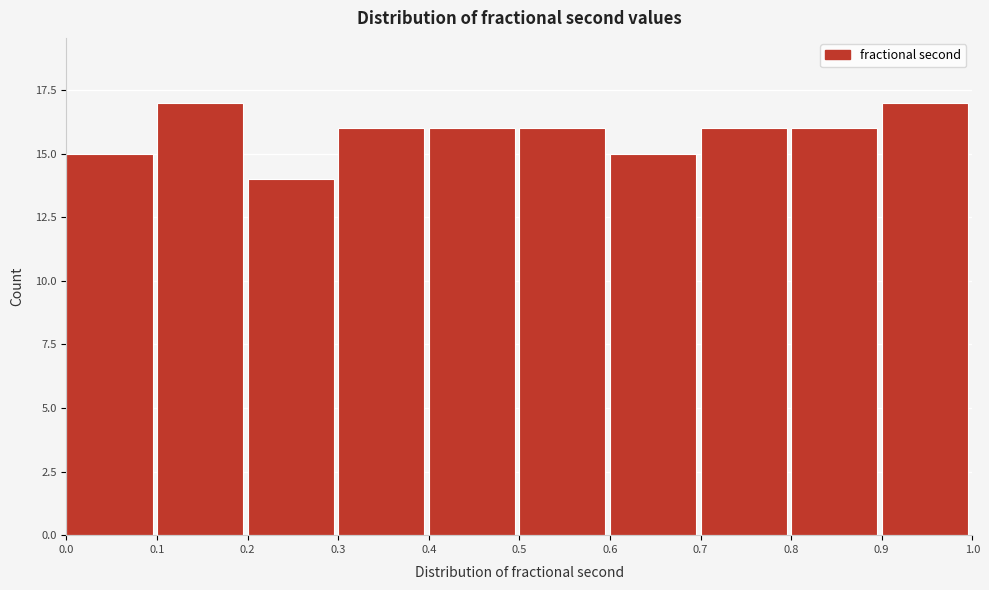

Reading left to right, list every bar in this chart as the range it spans on the x-axis followed by its height. The values are not printed on the chart, so give them approximately, as read against the axis.

0.0 to 0.1: 15
0.1 to 0.2: 17
0.2 to 0.3: 14
0.3 to 0.4: 16
0.4 to 0.5: 16
0.5 to 0.6: 16
0.6 to 0.7: 15
0.7 to 0.8: 16
0.8 to 0.9: 16
0.9 to 1.0: 17